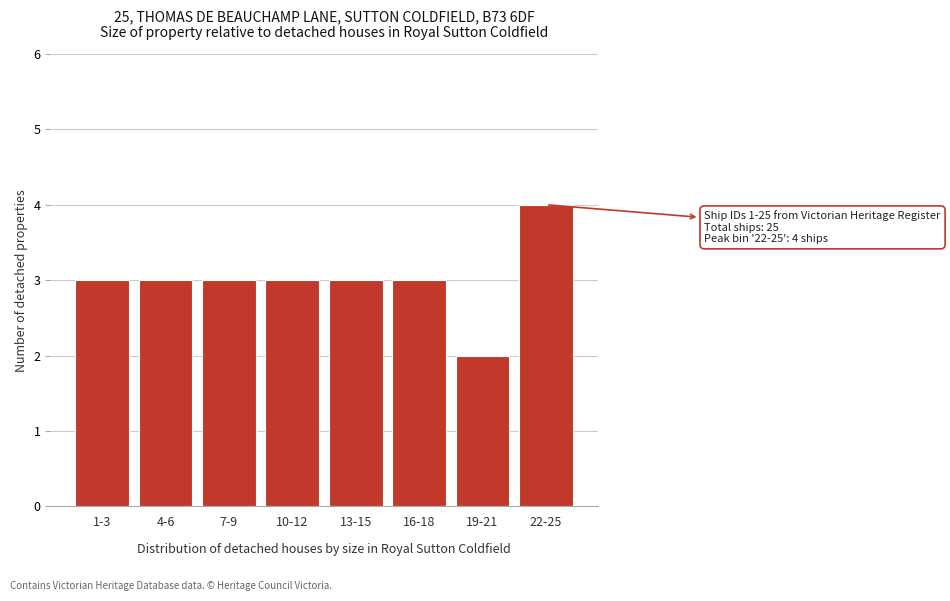

Reading left to right, transcribe all the data shown in this chart.

3	3	3	3	3	3	2	4